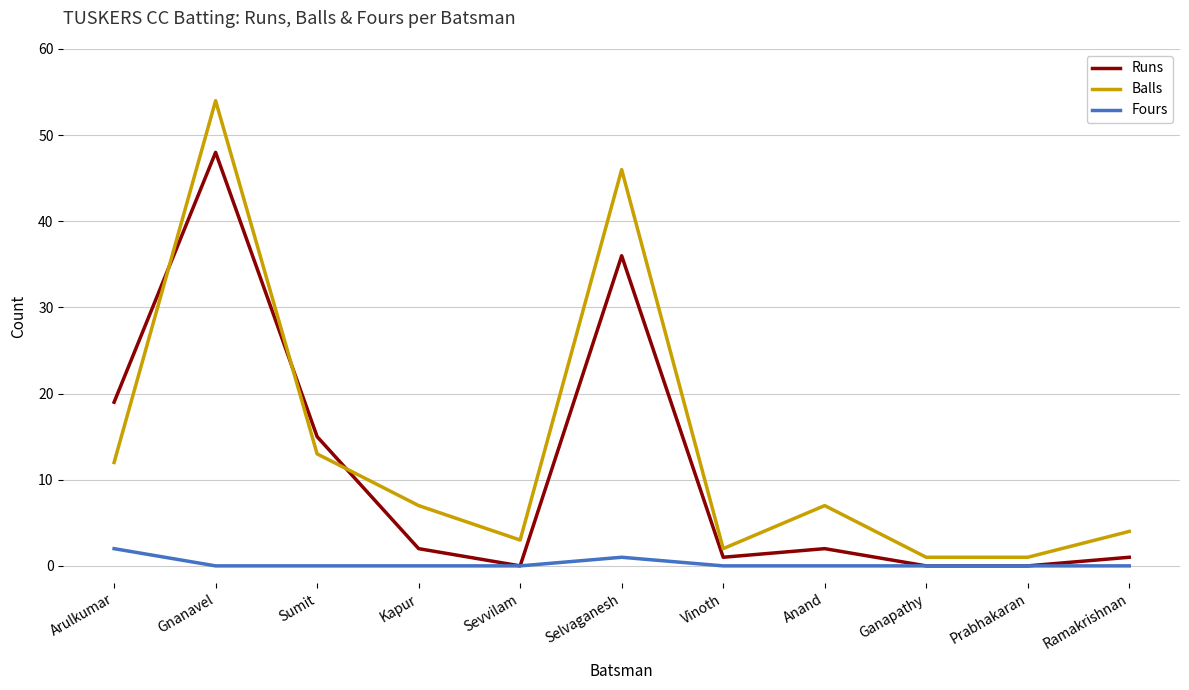

List the series in order of their overall mean, lowest first.

Fours, Runs, Balls